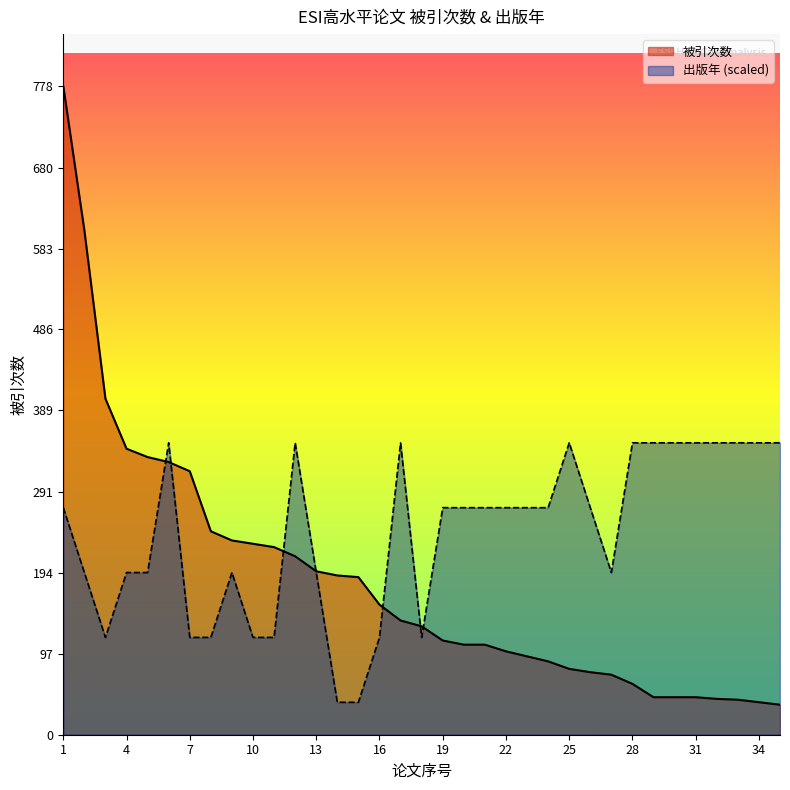

Which category has the lowest value across all series?

35